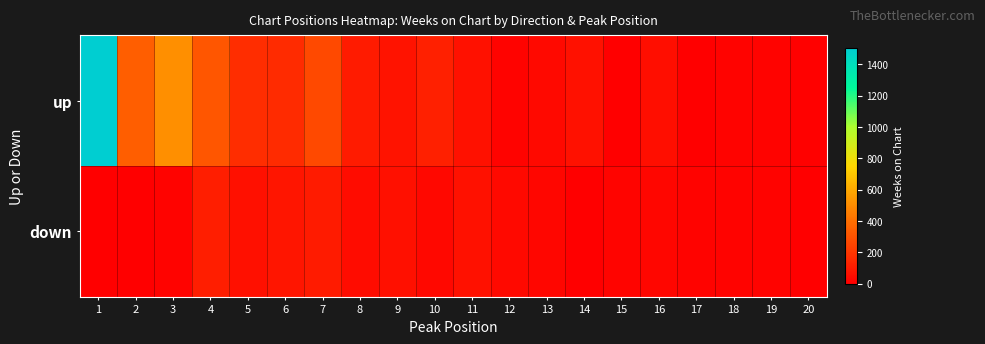

Between 11 and 12, which is larger?

11